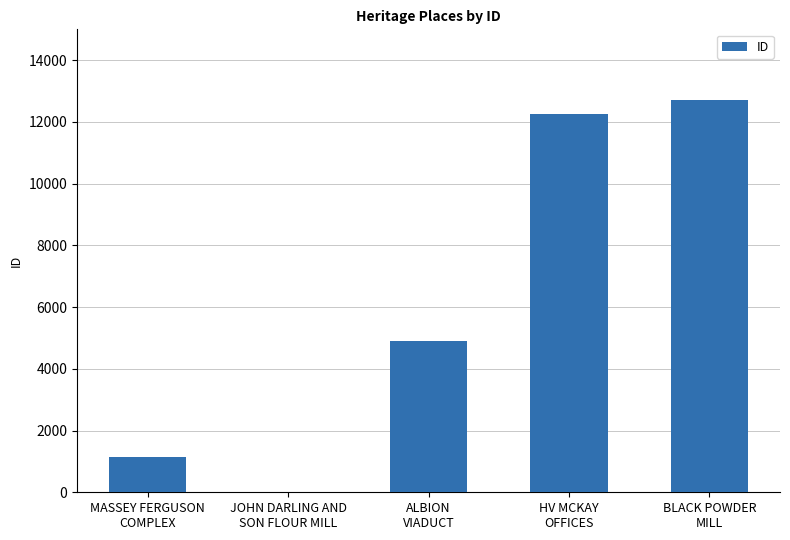

What is the sum of all values?

31033